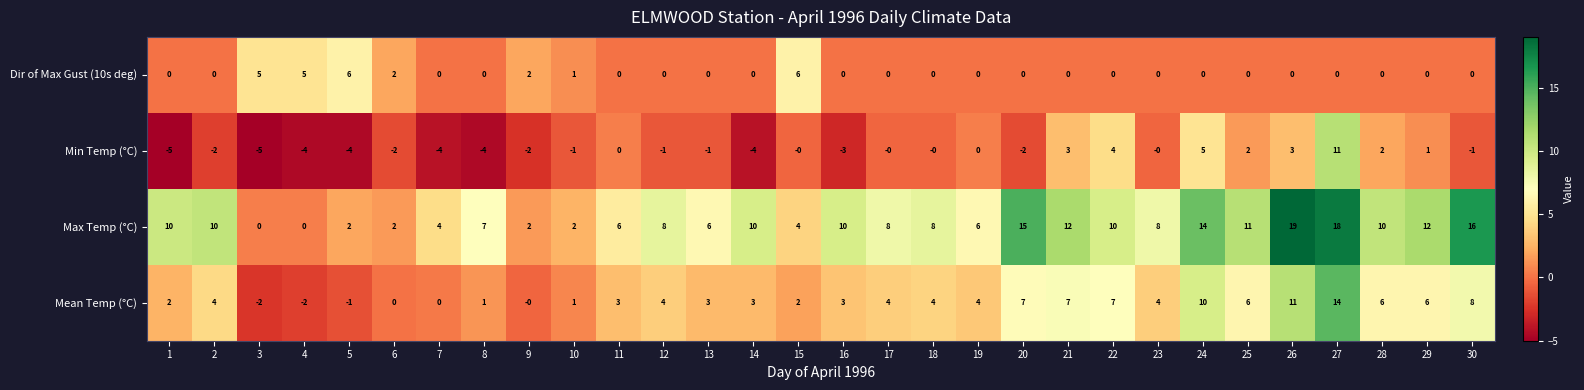

Which series has the widest spread of values?

Max Temp (°C)